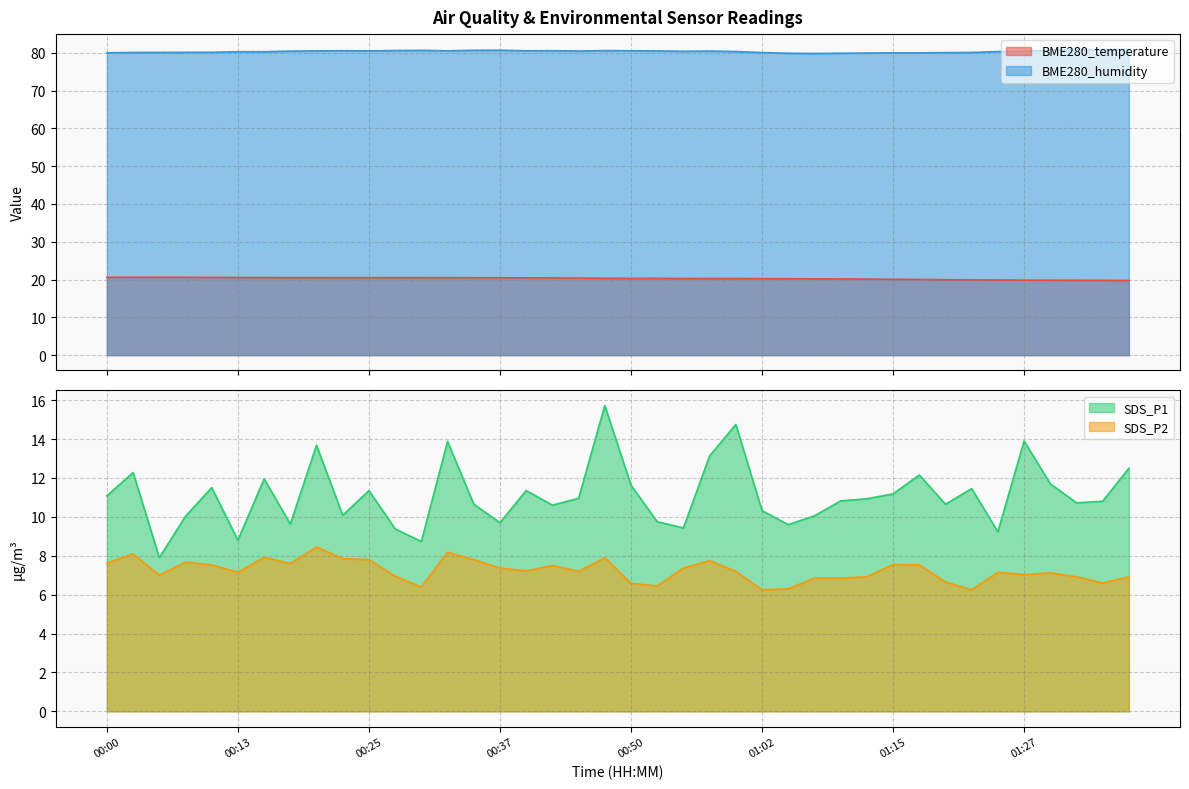

True or false: SDS_P2 and BME280_humidity cross at least once.

False